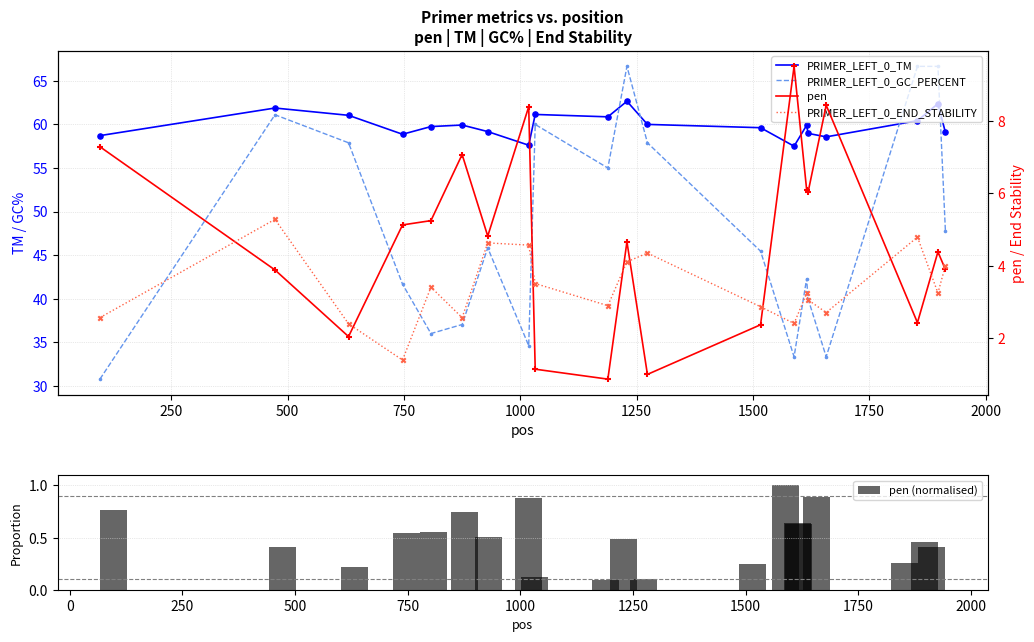

Which series contains the highest Y value?

PRIMER_LEFT_0_GC_PERCENT